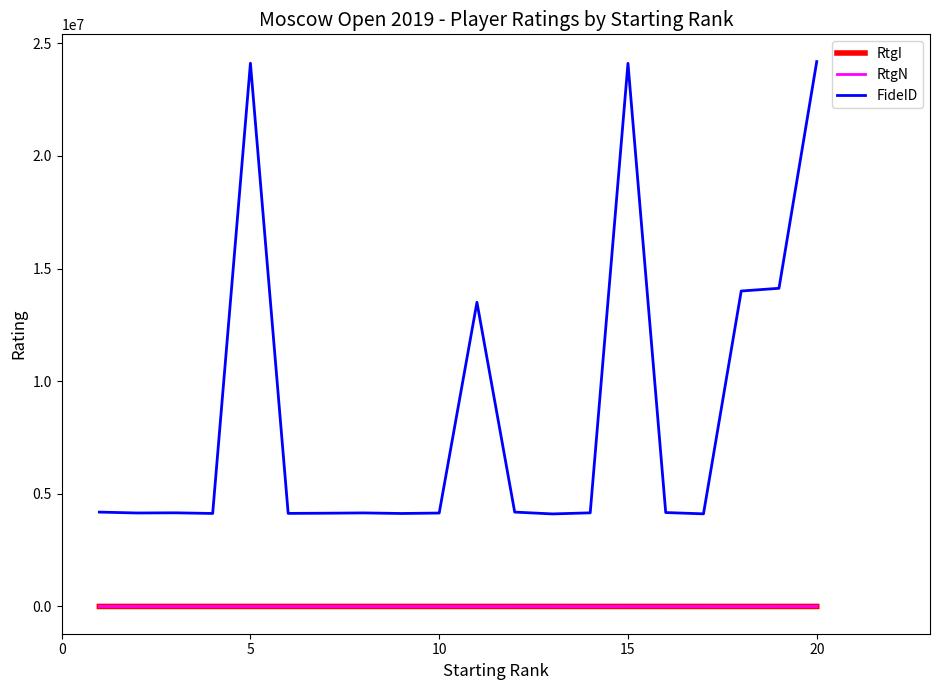

How many lines are shown in the chart?

3